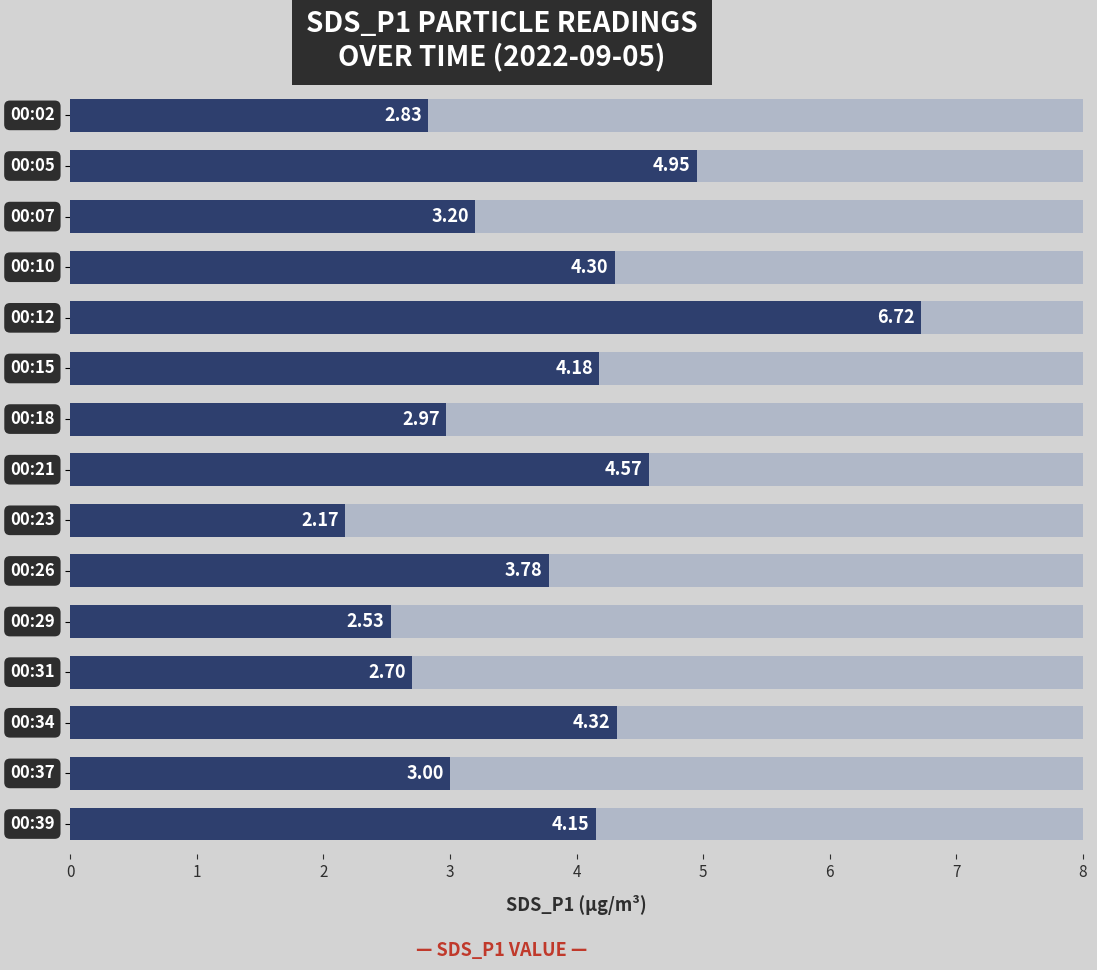

Approximately how many times larger is the value at 13 compared to 0?

1.1